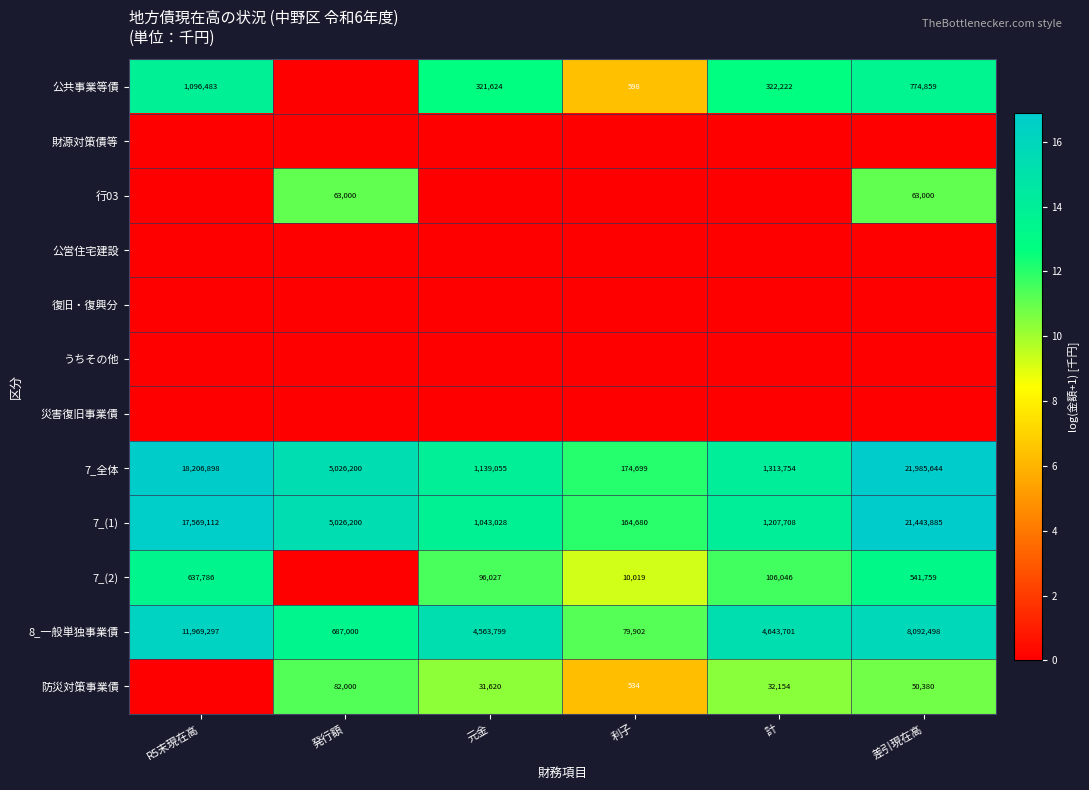

Is it true that 7_全体 equals 5026200 at 発行額?

True